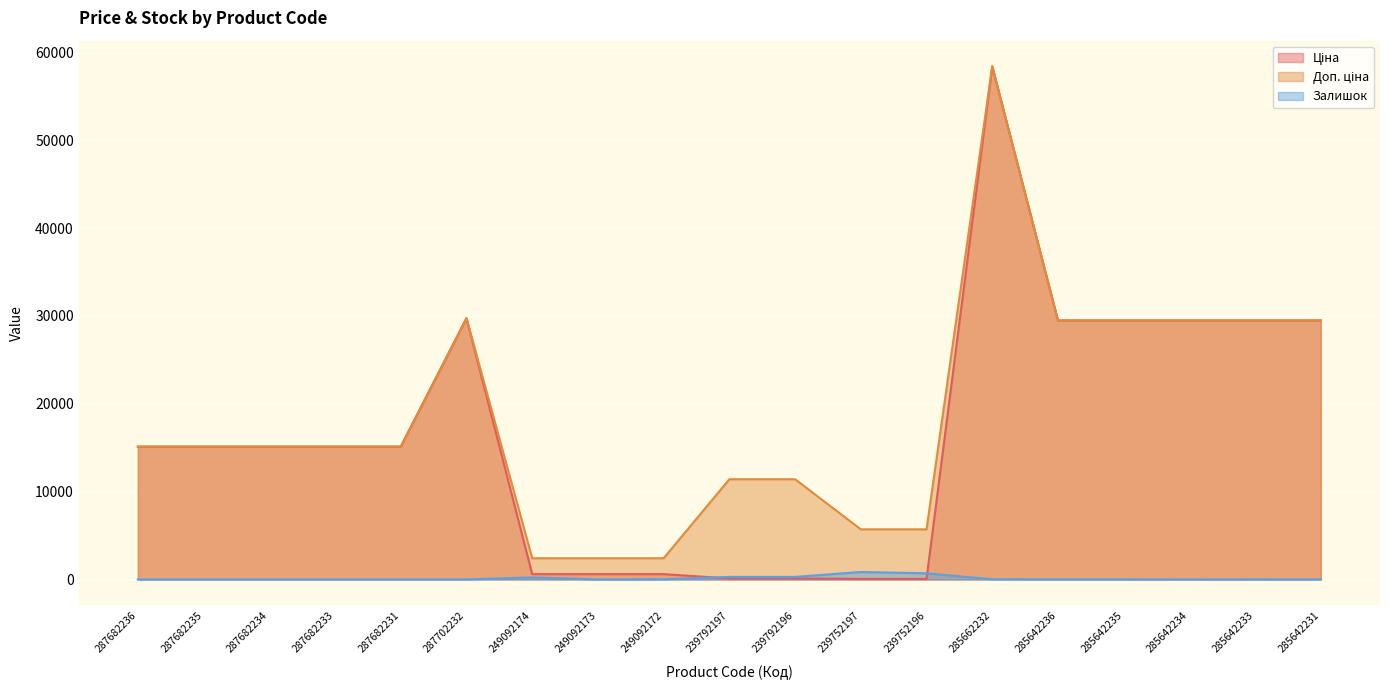

What is the difference between the highest and lowest values at 239792197?

11295.9